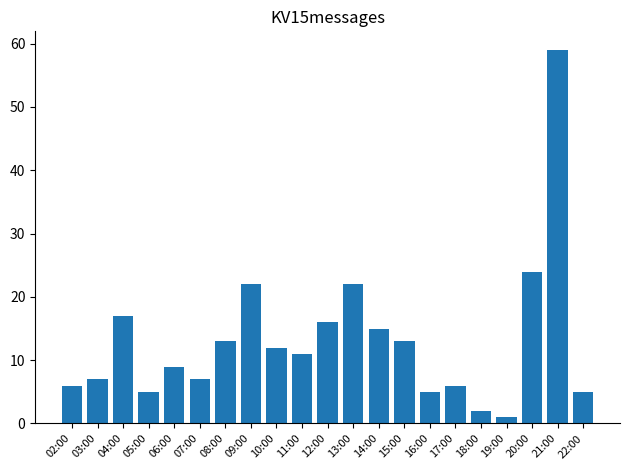

What is the change in value from 07:00 to 21:00?

+52